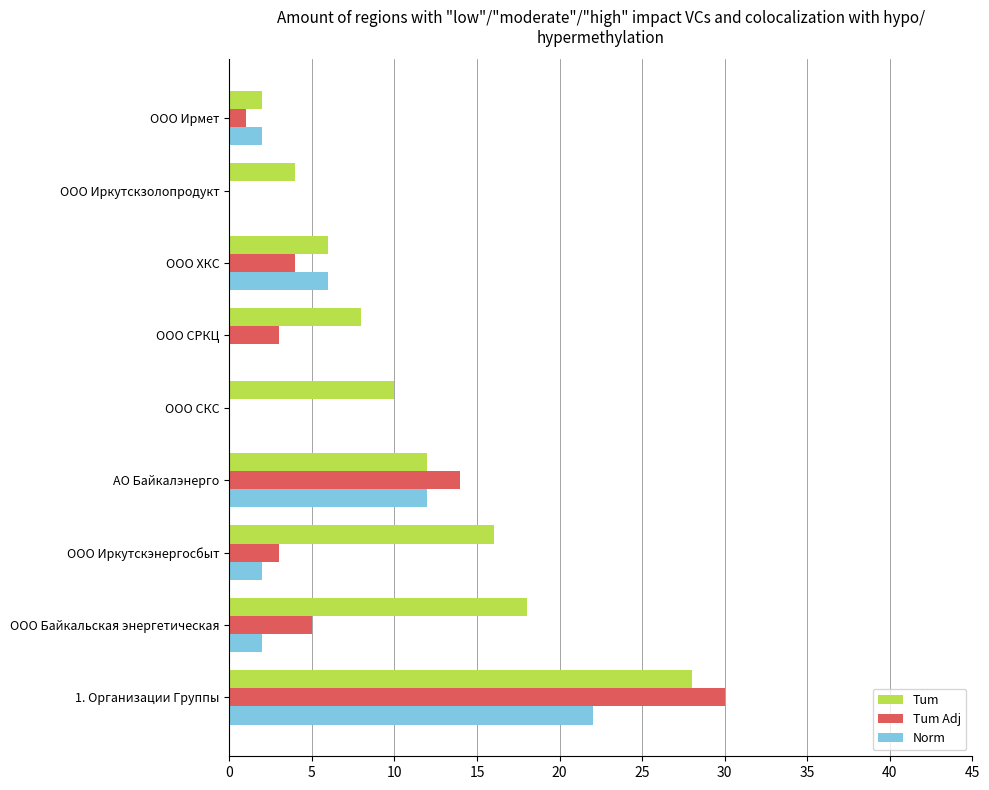

Which series has the largest total across all categories?

Tum